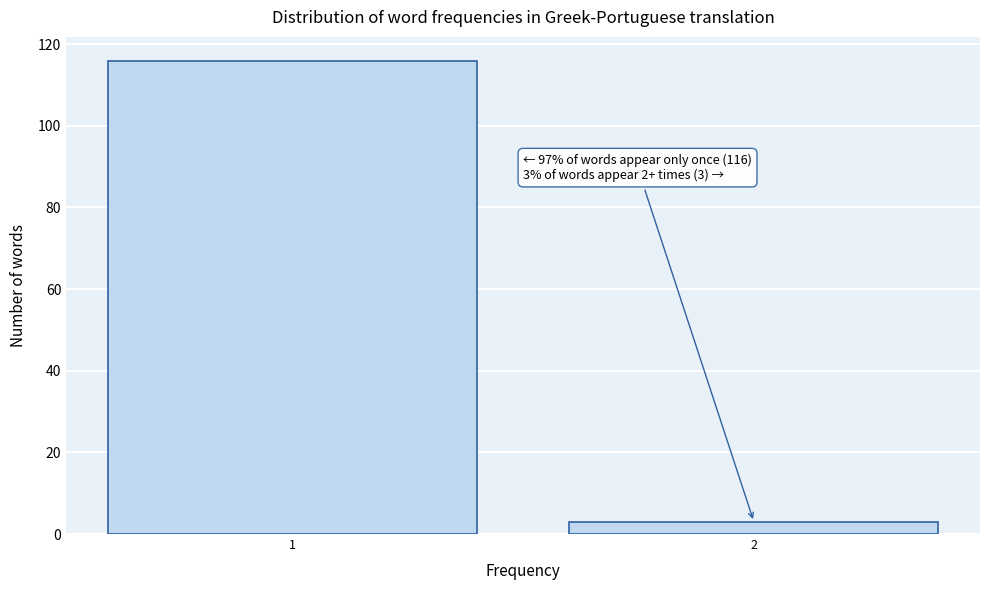

Reading left to right, list all the values displayed in this chart.

116	3